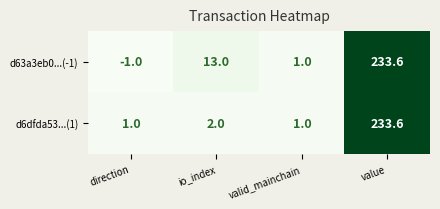

Reading left to right, list all the values displayed in this chart.

d63a3eb0...(-1): direction=-1.0	io_index=13.0	valid_mainchain=1.0	value=233.6
d6dfda53...(1): direction=1.0	io_index=2.0	valid_mainchain=1.0	value=233.6